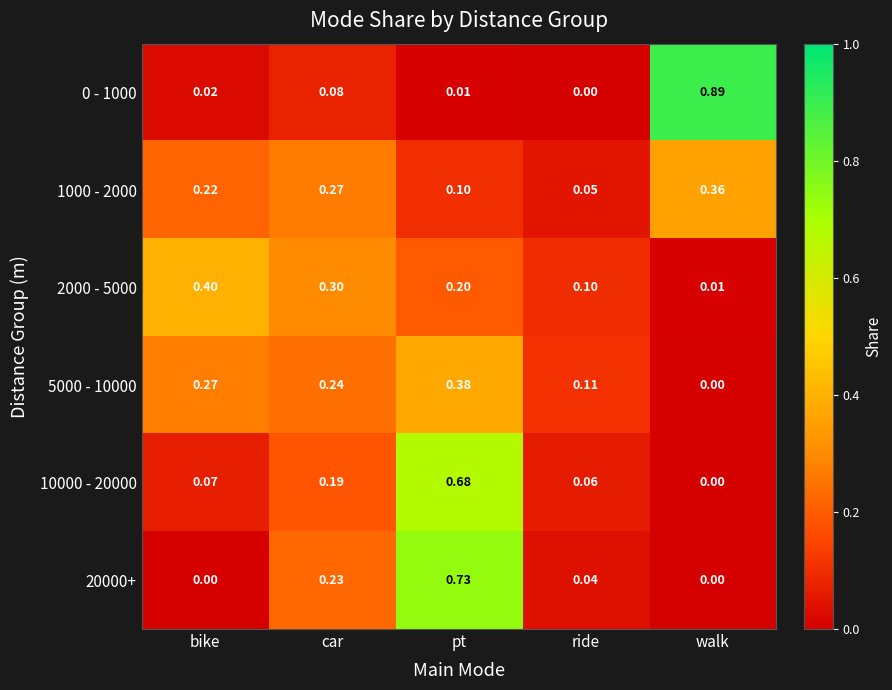

Rank the categories by 5000 - 10000 value from highest to lowest.

pt, bike, car, ride, walk